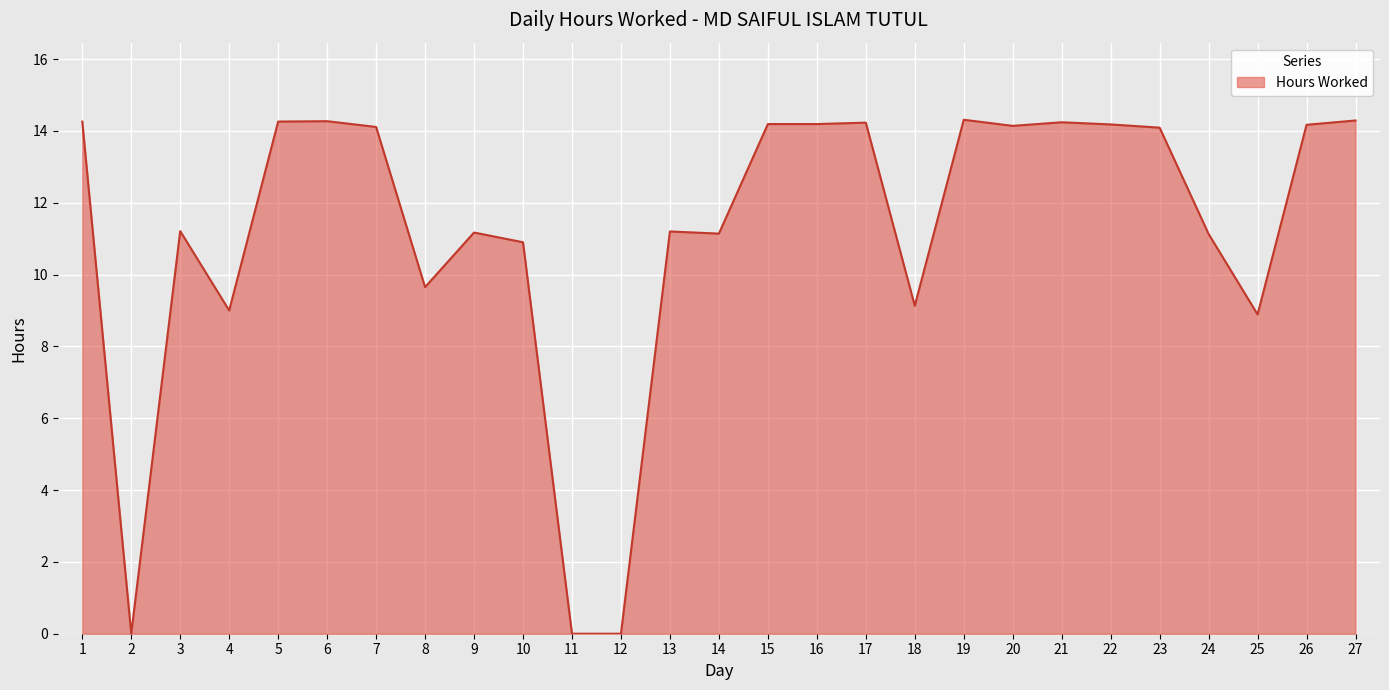

What is the difference between the values at 8 and 3?

1.6